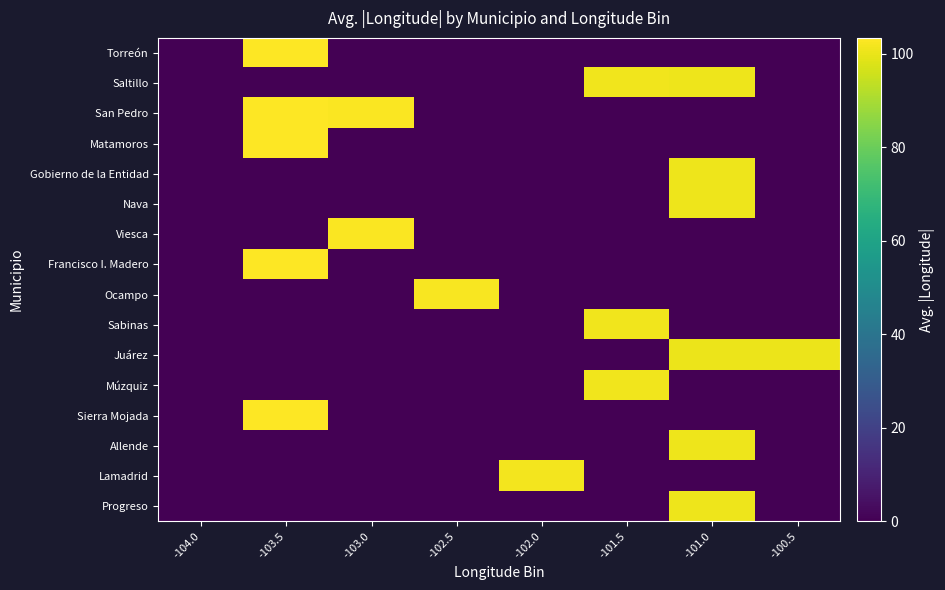

Between -104.0 and -103.5, which is larger?

-103.5